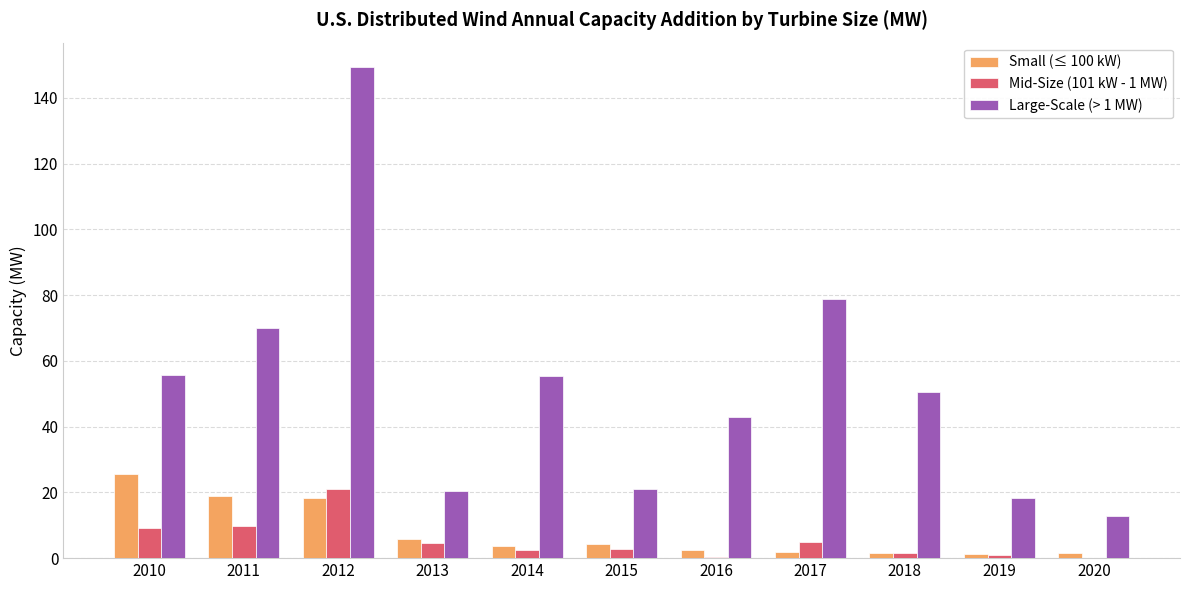

What is the maximum value for Large-Scale (> 1 MW)?

149.3